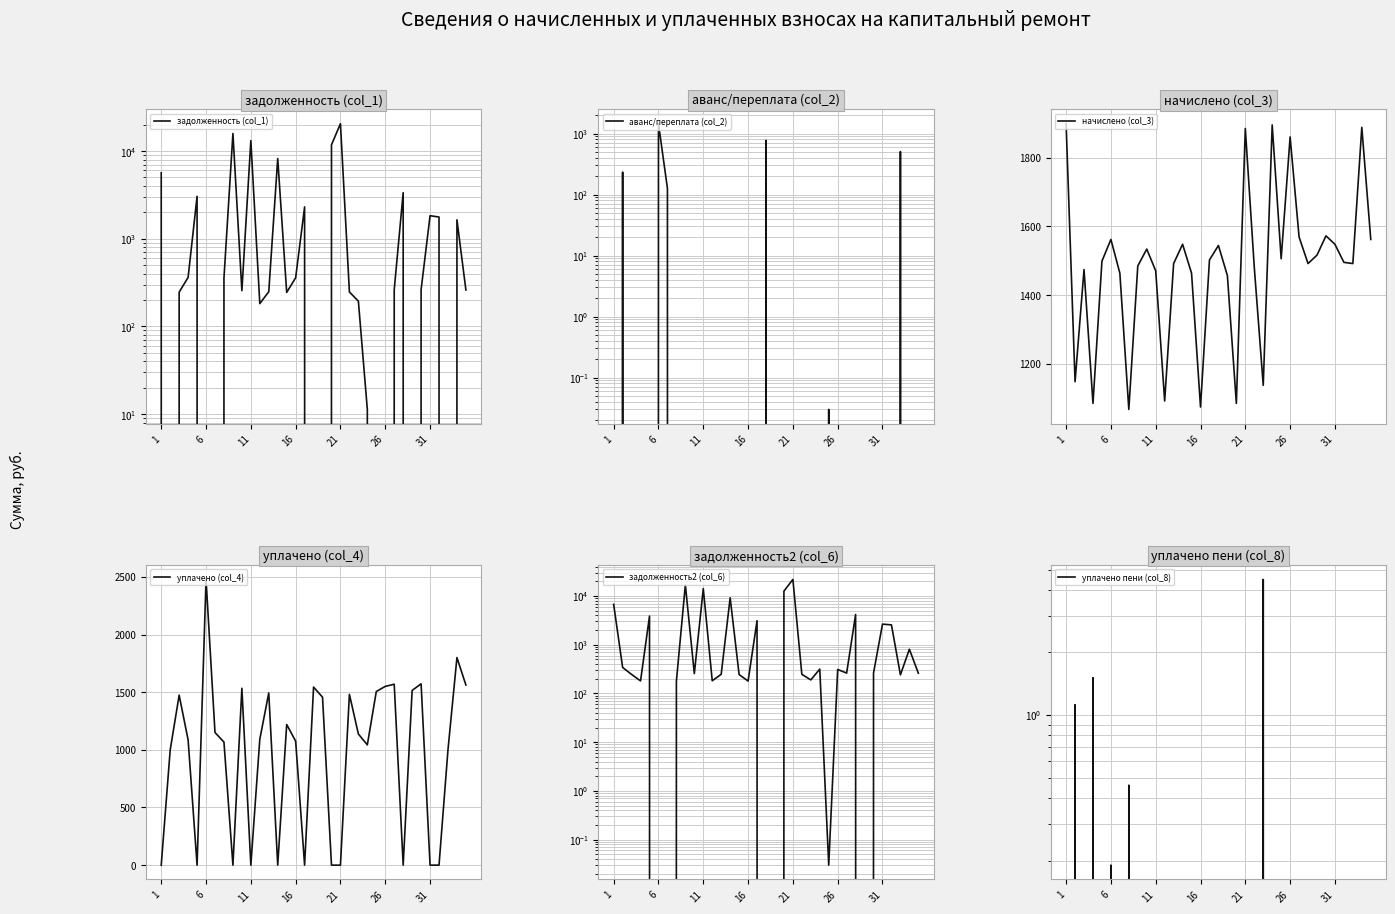

Which has a higher value, 24 or 33?

33